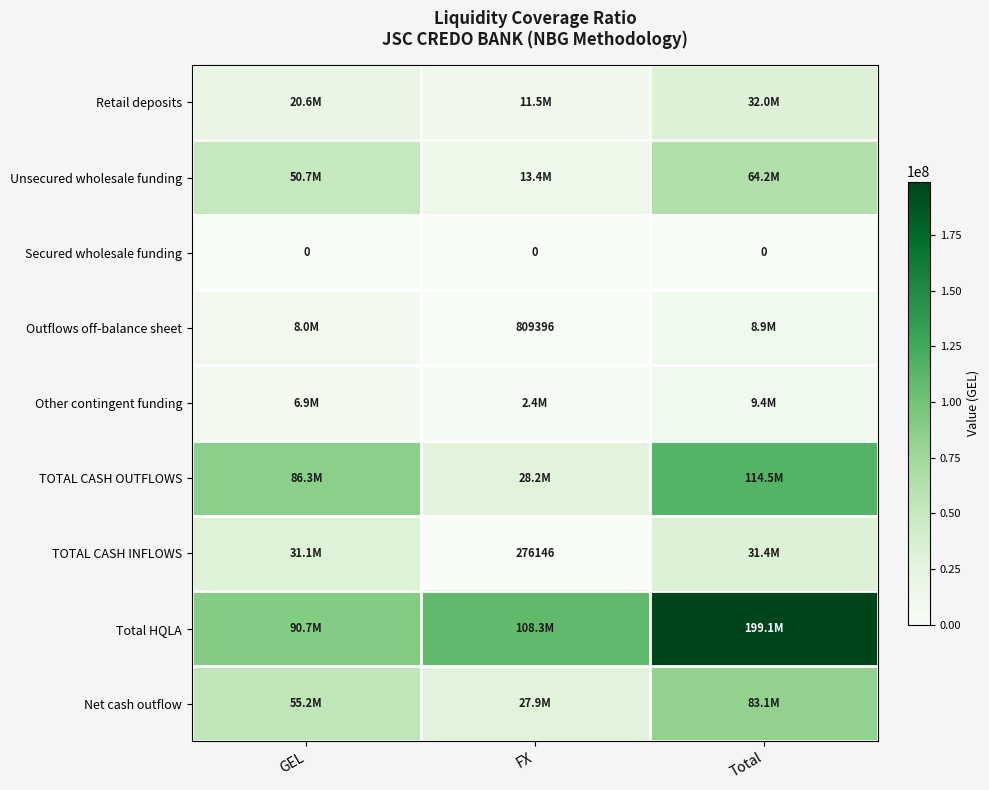

How many data points in Other contingent funding are above 6915777?

2